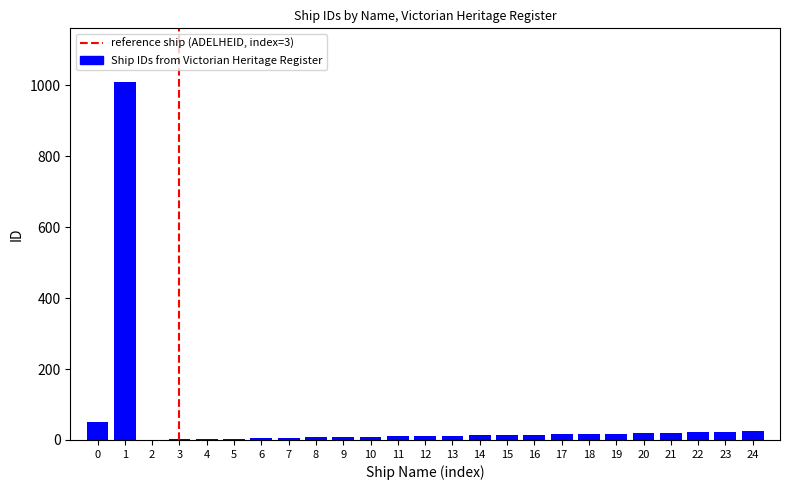

What is the maximum value shown in the chart?

1009